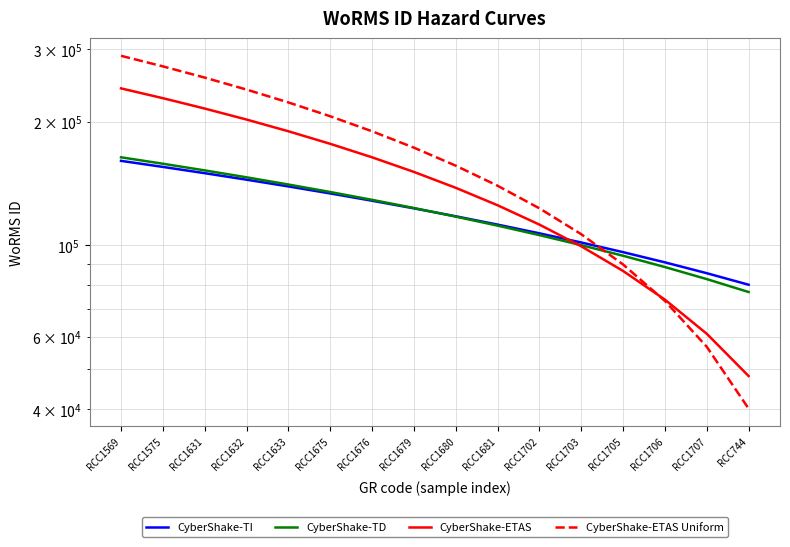

Reading right to left, what are all the values shown in this chart?

CyberShake-TI: RCC744=80286.0	RCC1707=85638.4	RCC1706=90990.8	RCC1705=96343.2	RCC1703=101695.6	RCC1702=107048.0	RCC1681=112400.4	RCC1680=117752.8	RCC1679=123105.2	RCC1676=128457.6	RCC1675=133810.0	RCC1633=139162.4	RCC1632=144514.8	RCC1631=149867.2	RCC1575=155219.6	RCC1569=160572.0
CyberShake-TD: RCC744=77074.6	RCC1707=82855.2	RCC1706=88635.7	RCC1705=94416.3	RCC1703=100196.9	RCC1702=105977.5	RCC1681=111758.1	RCC1680=117538.7	RCC1679=123319.3	RCC1676=129099.9	RCC1675=134880.5	RCC1633=140661.1	RCC1632=146441.7	RCC1631=152222.3	RCC1575=158002.8	RCC1569=163783.4
CyberShake-ETAS: RCC744=48171.6	RCC1707=61017.4	RCC1706=73863.1	RCC1705=86708.9	RCC1703=99554.6	RCC1702=112400.4	RCC1681=125246.2	RCC1680=138091.9	RCC1679=150937.7	RCC1676=163783.4	RCC1675=176629.2	RCC1633=189475.0	RCC1632=202320.7	RCC1631=215166.5	RCC1575=228012.2	RCC1569=240858.0
CyberShake-ETAS Uniform: RCC744=40143.0	RCC1707=56735.4	RCC1706=73327.9	RCC1705=89920.3	RCC1703=106512.8	RCC1702=123105.2	RCC1681=139697.6	RCC1680=156290.1	RCC1679=172882.5	RCC1676=189475.0	RCC1675=206067.4	RCC1633=222659.8	RCC1632=239252.3	RCC1631=255844.7	RCC1575=272437.2	RCC1569=289029.6